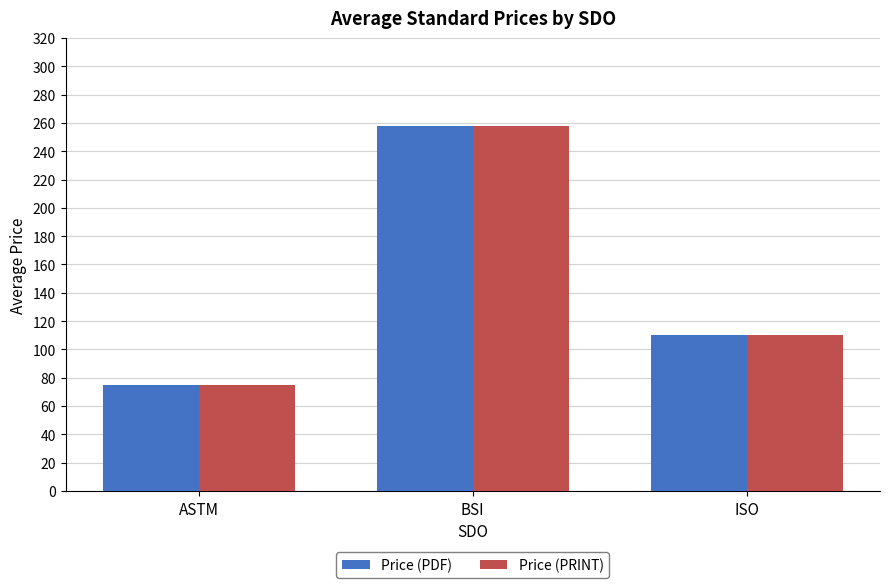

How many values in the Price (PDF) series are below 109?

1